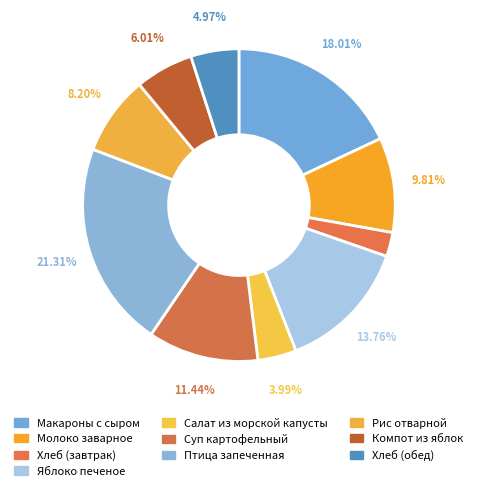

Approximately how many times larger is the value at Компот из яблок compared to Птица запеченная?

0.3